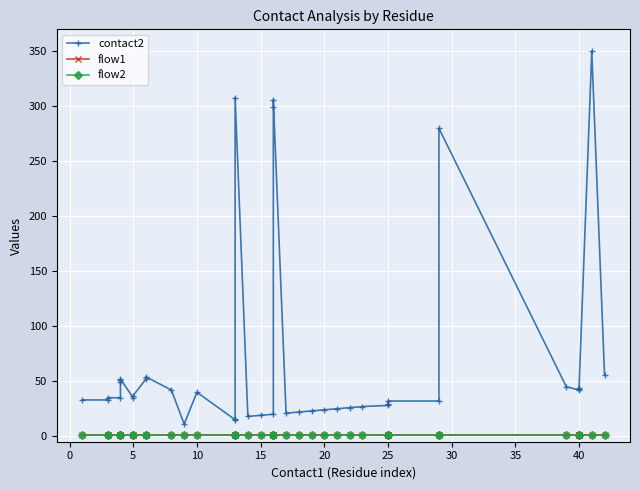

Reading left to right, list all the values displayed in this chart.

contact2: 33	33	35	35	49	51	52	35	37	52	54	42	11	40	15	16	308	18	19	20	299	306	21	22	23	24	25	26	27	28	29	32	32	280	45	42	43	44	350	56
flow1: 1	1	1	1	1	1	1	1	1	1	1	1	1	1	1	1	1	1	1	1	1	1	1	1	1	1	1	1	1	1	1	1	1	1	1	1	1	1	1	1
flow2: 1	1	1	1	1	1	1	1	1	1	1	1	1	1	1	1	1	1	1	1	1	1	1	1	1	1	1	1	1	1	1	1	1	1	1	1	1	1	1	1